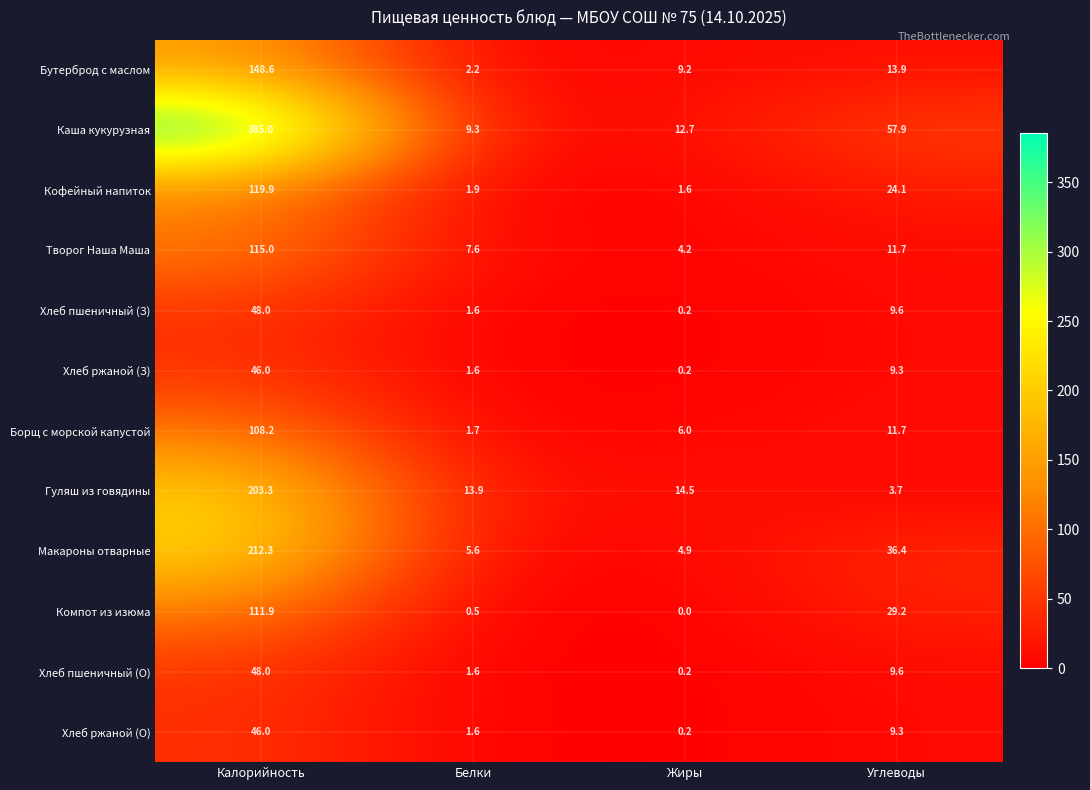

What is the difference between the maximum and minimum values in the Компот из изюма series?

111.9